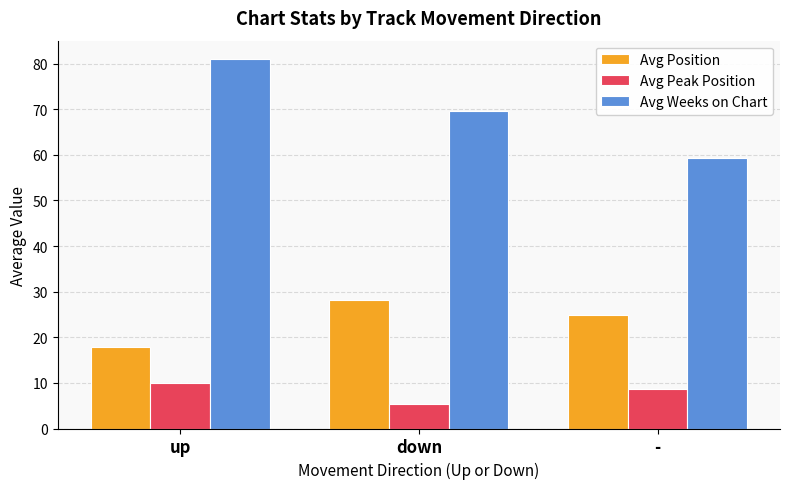

List the series in order of their peak value, lowest first.

Avg Peak Position, Avg Position, Avg Weeks on Chart